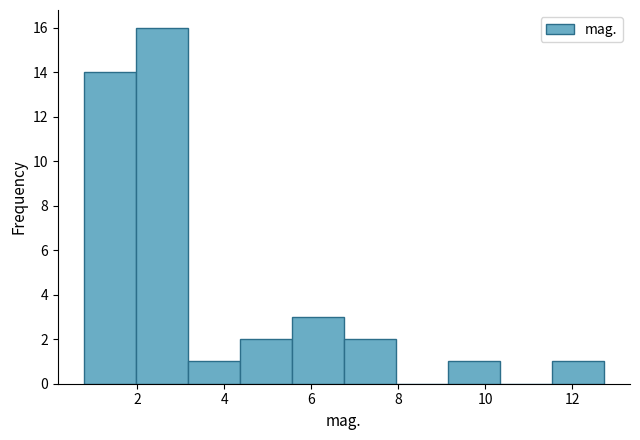

Reading left to right, list every bar in this chart as the range it spans on the x-axis followed by its height. Neither the bar edges nor the heights are printed on the chart, so give them approximately, as read against the axes.

0.8 to 2.0: 14
2.0 to 3.2: 16
3.2 to 4.4: 1
4.4 to 5.6: 2
5.6 to 6.8: 3
6.8 to 8.0: 2
8.0 to 9.2: 0
9.2 to 10.4: 1
10.4 to 11.6: 0
11.6 to 12.8: 1